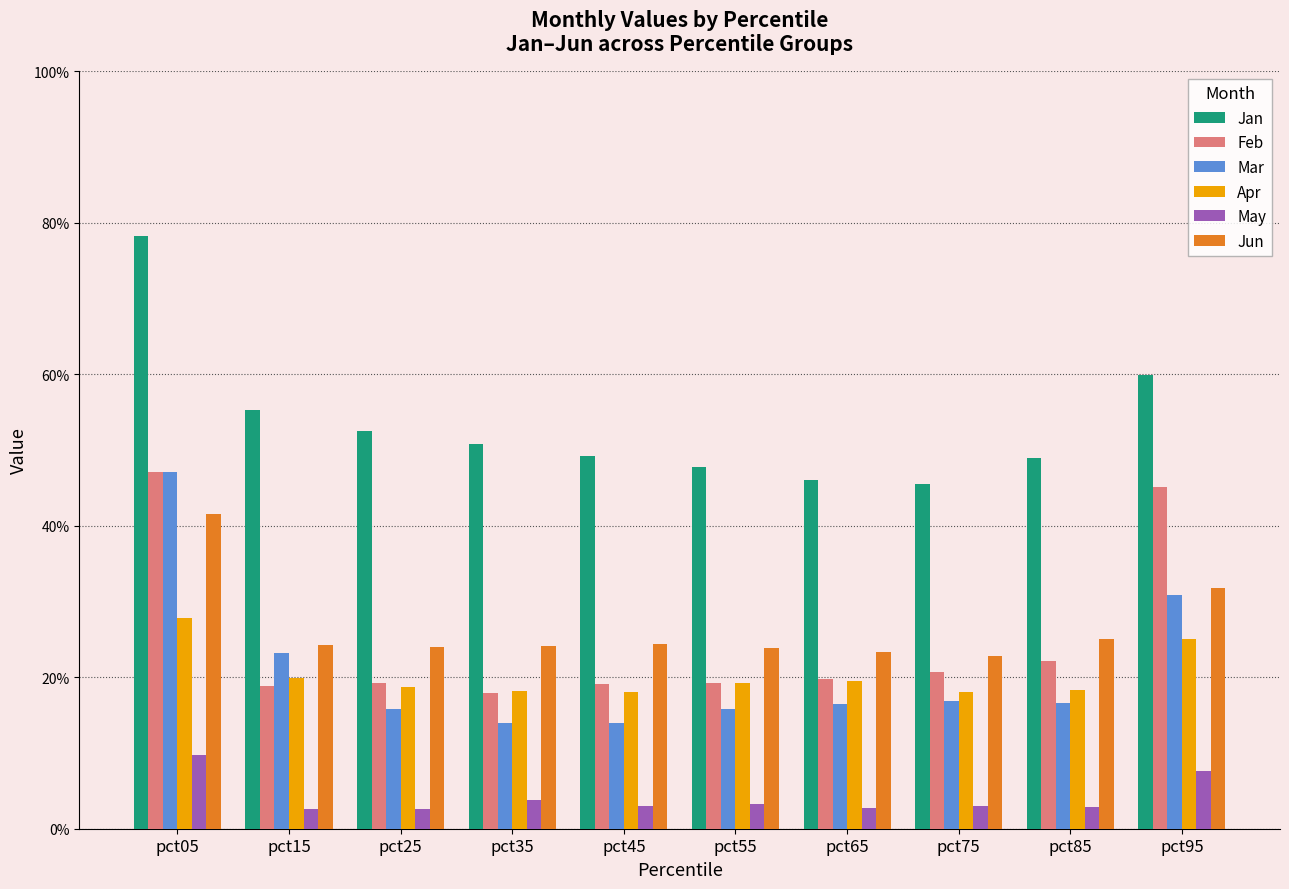

Is the value of Jun at pct25 greater than the value of Jan at pct55?

No